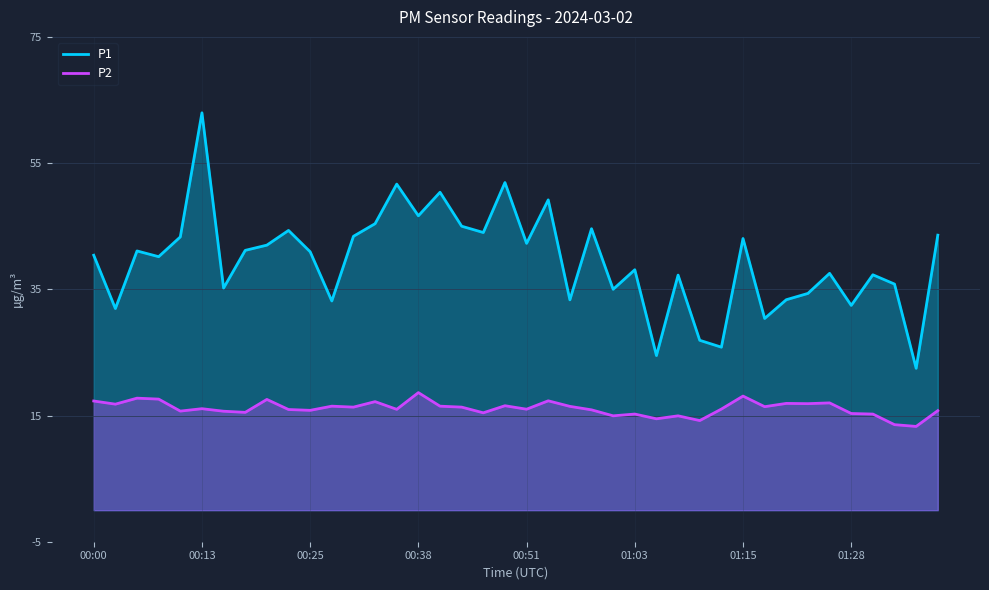

List the series in order of their peak value, highest first.

P1, P2